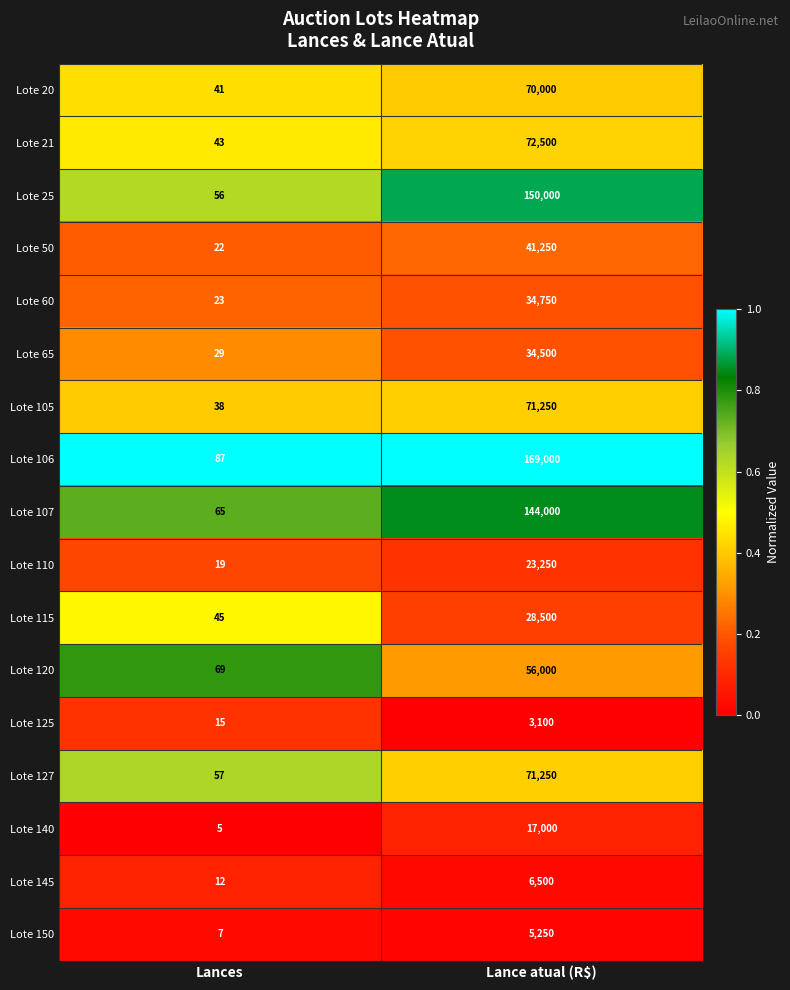

At which category does the chart reach its peak across all series?

Lance atual (R$)